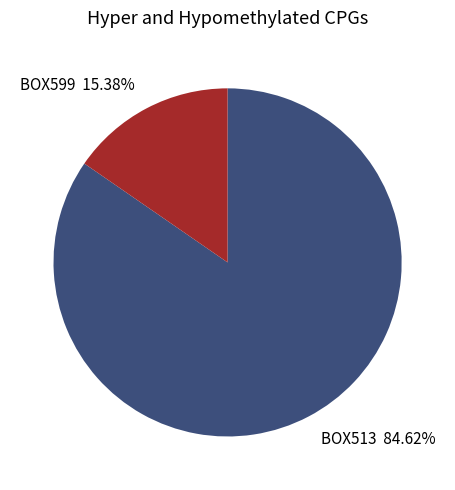

To the nearest percent, what percentage of the pie is BOX599?

15%